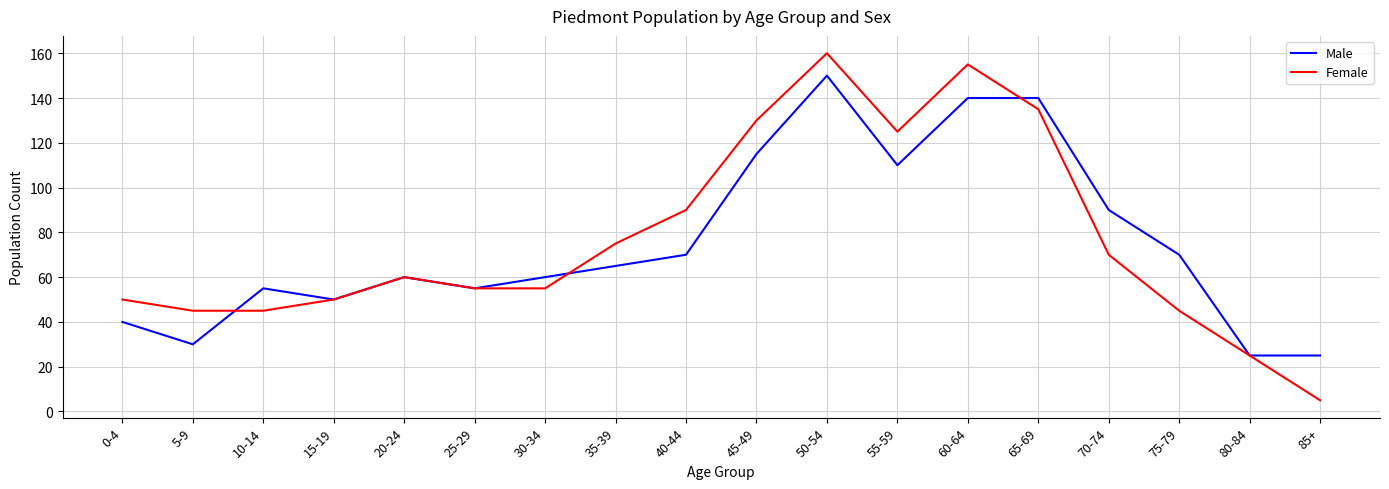

What is the approximate value of Male at 80-84?

25